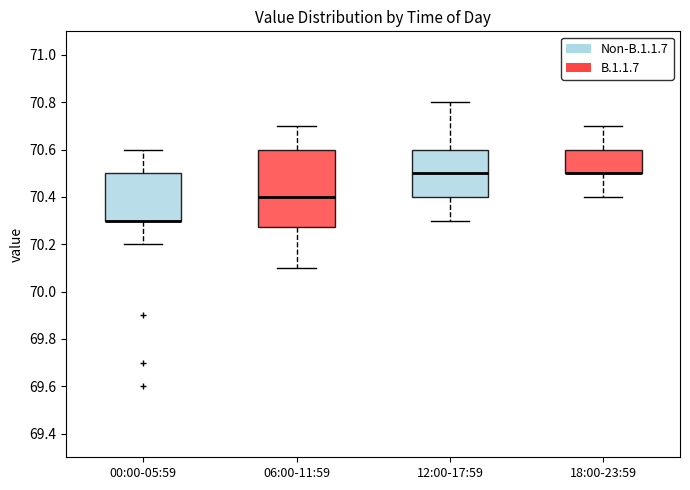

Reading left to right, read every box against the y-axis: the position of its median line, the range the box covers, and the ends of its whiskers. The values are not printed on the chart, so give them approximately, as read against the axis.

00:00-05:59: median 70.30 (drawn on the box's lower edge), box 70.30 to 70.50, whiskers 70.20 to 70.60
06:00-11:59: median 70.40, box 70.28 to 70.60, whiskers 70.10 to 70.70
12:00-17:59: median 70.50, box 70.40 to 70.60, whiskers 70.30 to 70.80
18:00-23:59: median 70.50 (drawn on the box's lower edge), box 70.50 to 70.60, whiskers 70.40 to 70.70